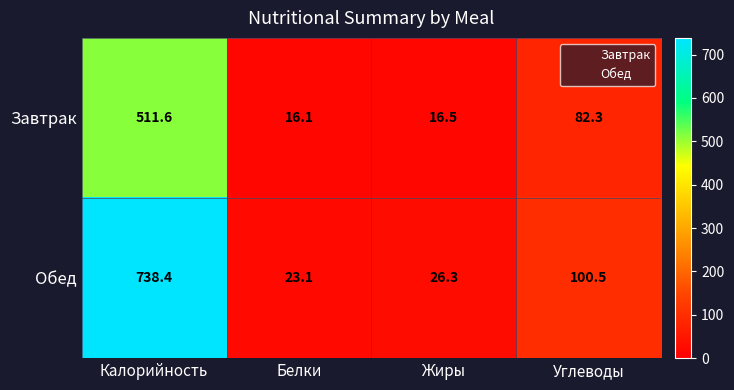

At which category is the sum across all series the highest?

Калорийность